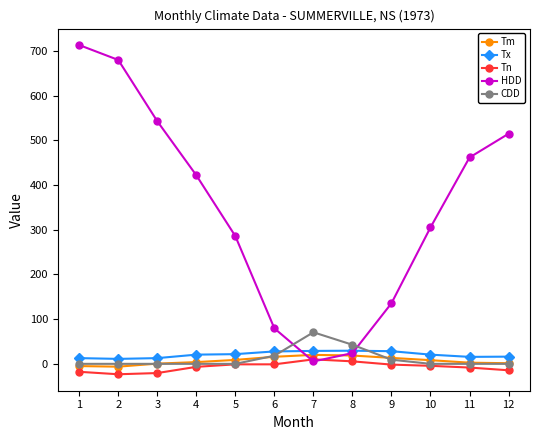

Which series changed the most between 9 and 11?

HDD